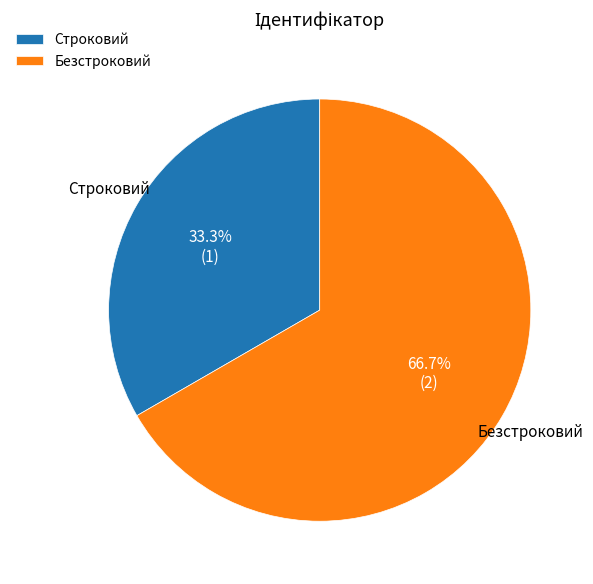

To the nearest percent, what is the difference between the Строковий and Безстроковий slice percentages?

33%